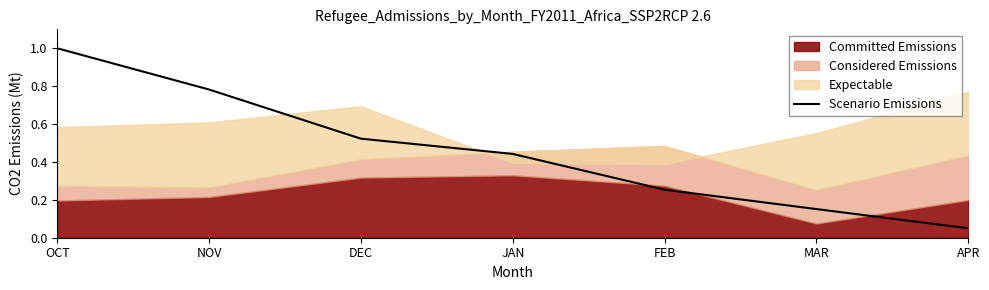

At which label is Scenario Emissions closest to 0?

APR